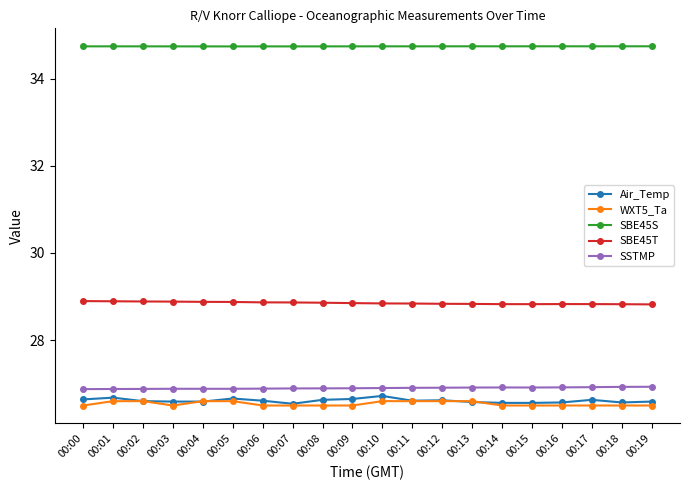

What are all the series names shown in the legend?

Air_Temp, WXT5_Ta, SBE45S, SBE45T, SSTMP